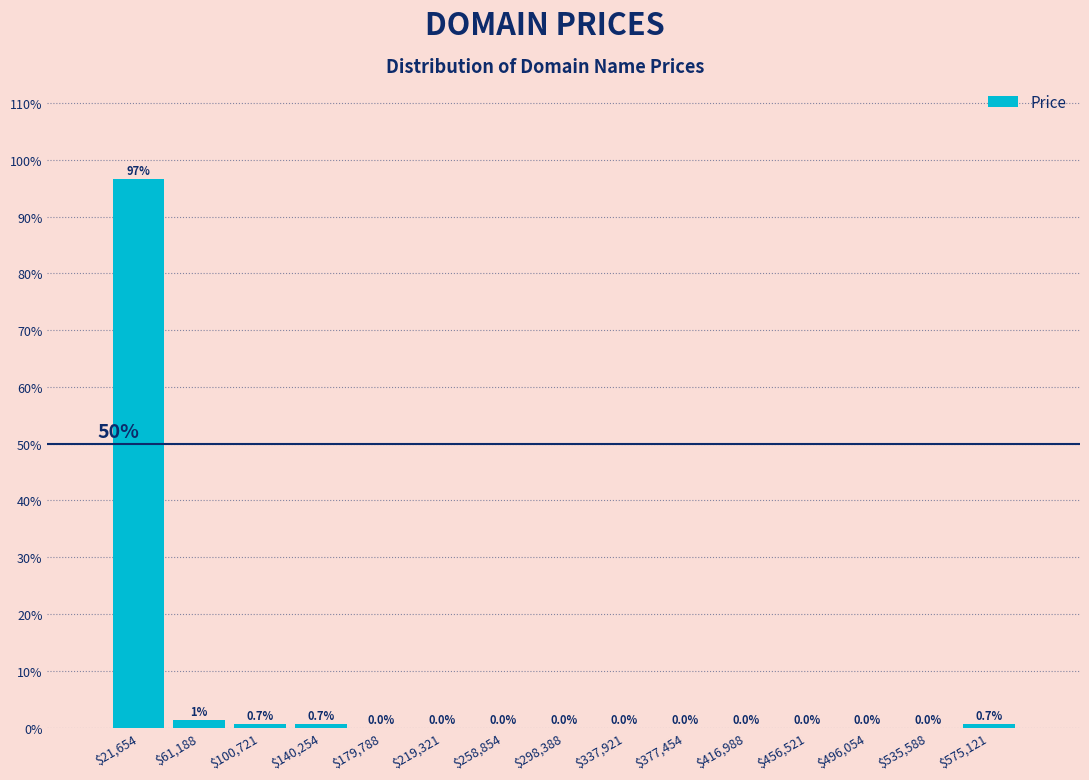

Which range on the x-axis has the tallest bar?

0 to 40000